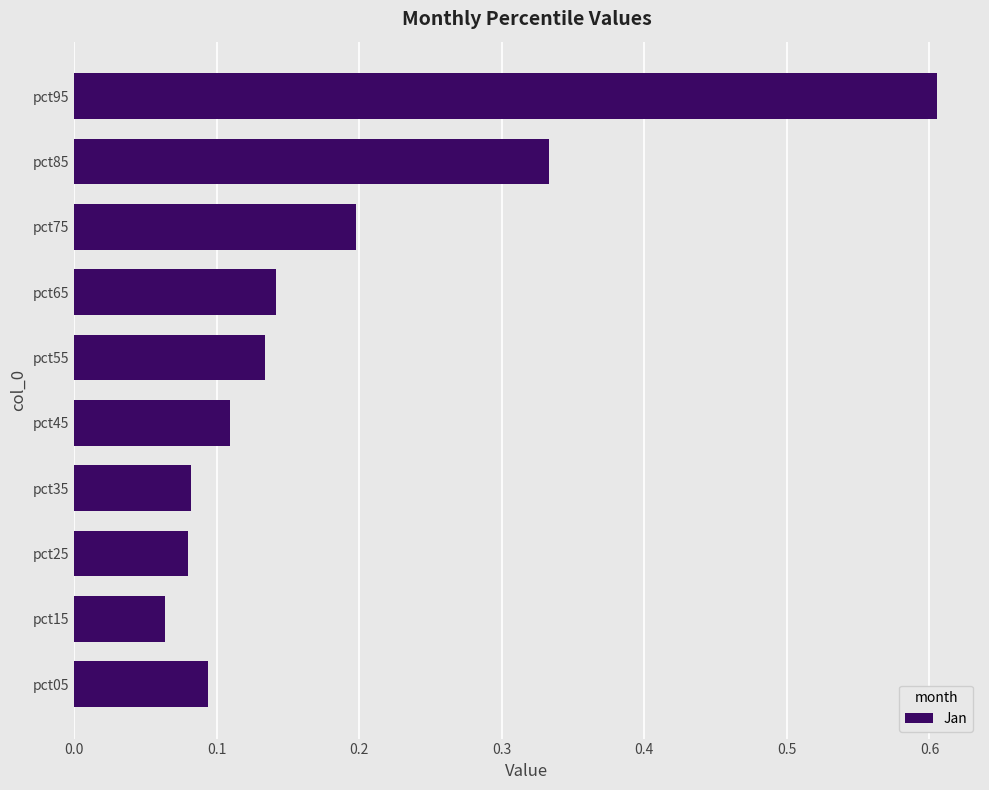

Between pct85 and pct35, which is larger?

pct85